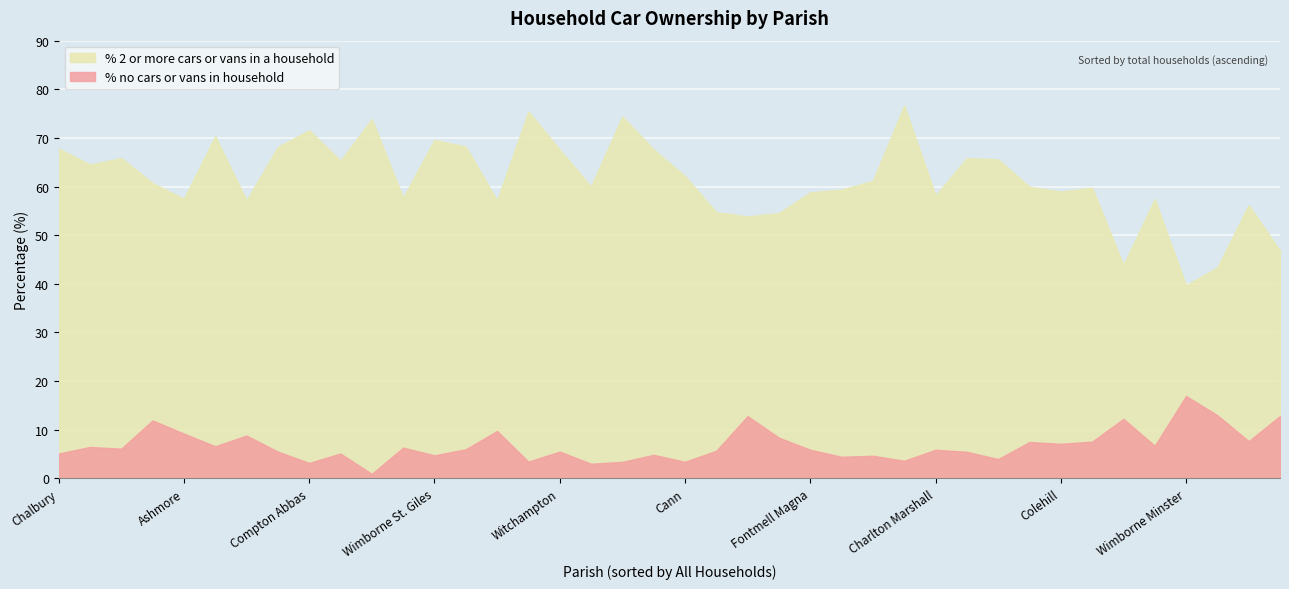

What are all the series names shown in the legend?

% 2 or more cars or vans in a household, % no cars or vans in household